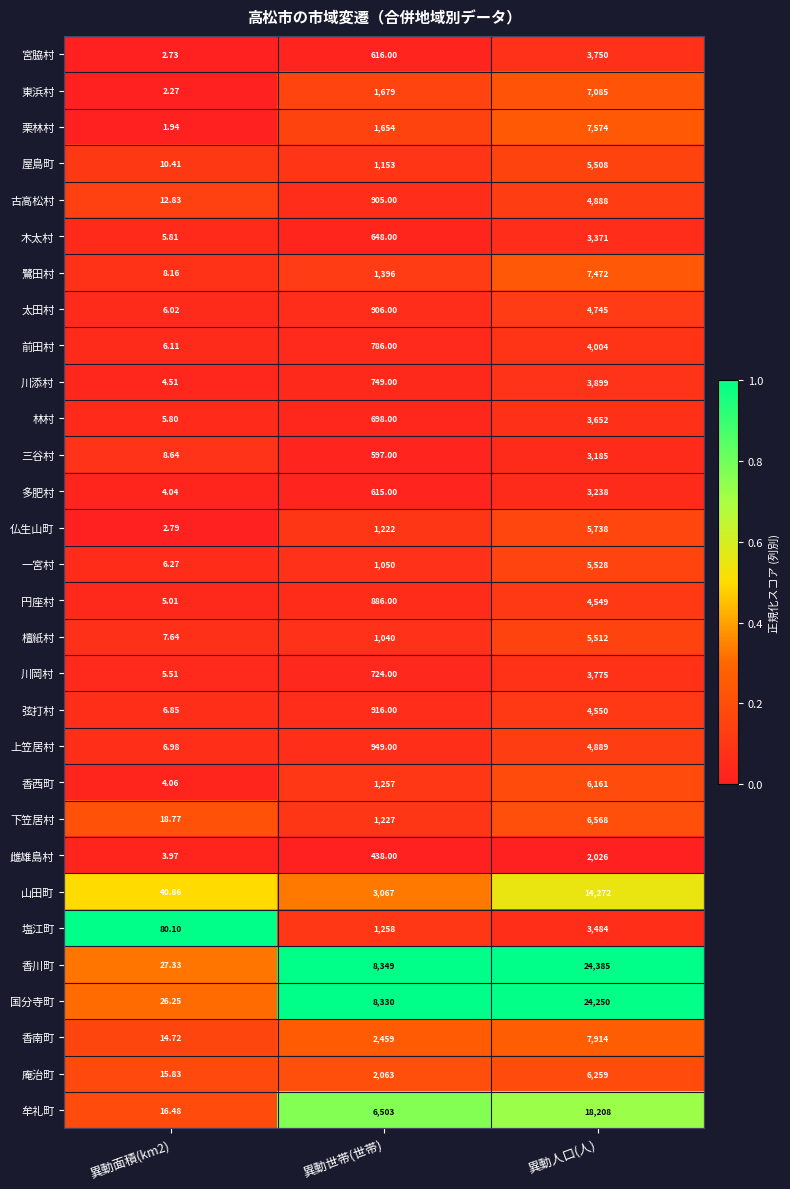

Which series has the largest total across all categories?

香川町